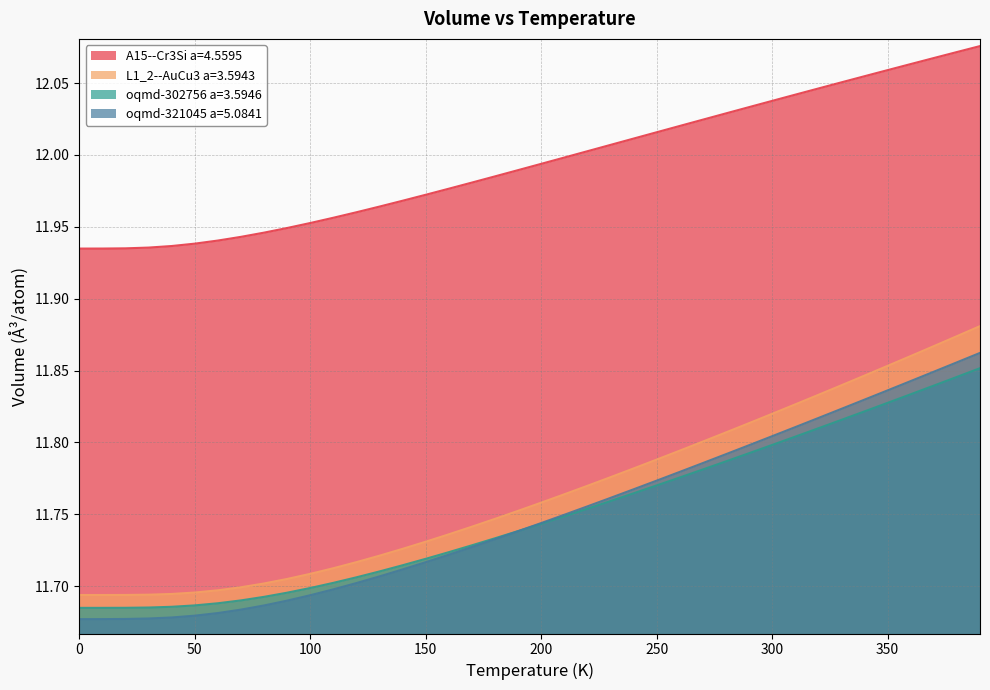

True or false: oqmd-302756 a=3.5946 has more than 0 interior local peaks.

False